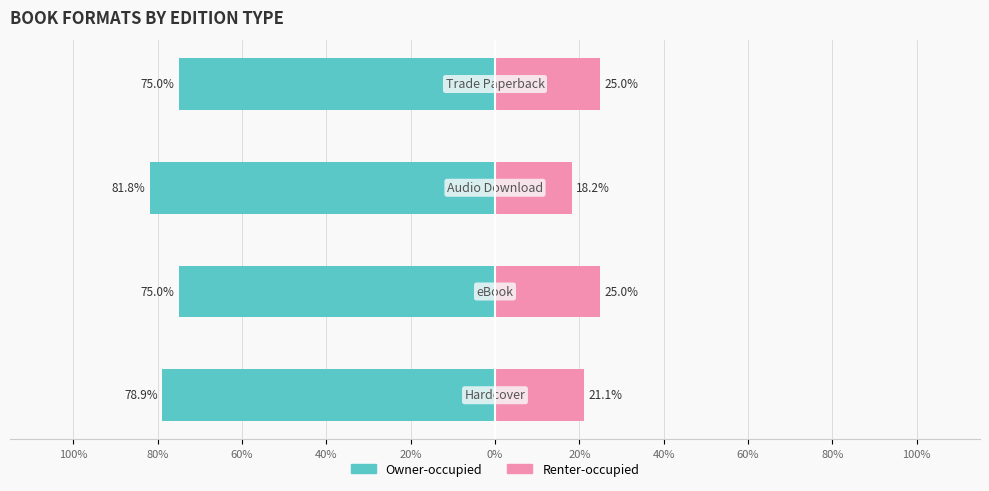

What is the highest value of the Owner-occupied series?

-75.0